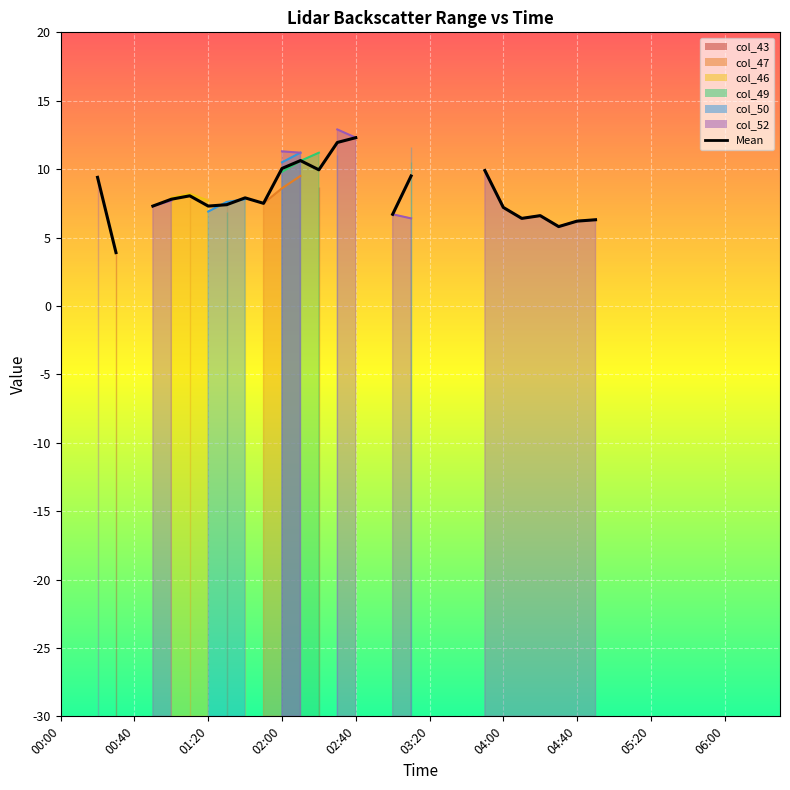

How many points are higher than both their immediate neighbors (excluding endpoints)?

4